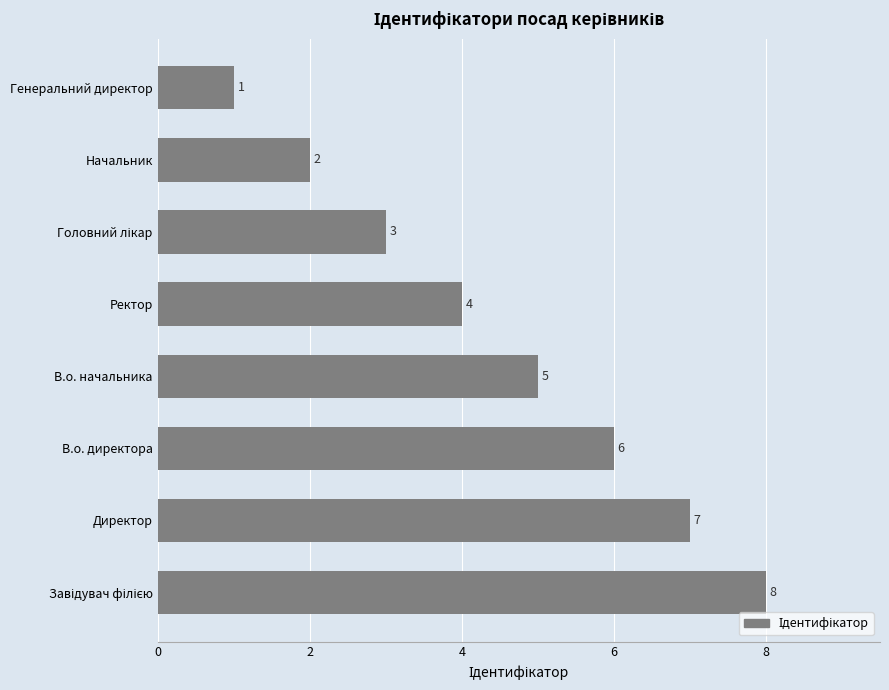

What is the smallest value displayed?

1